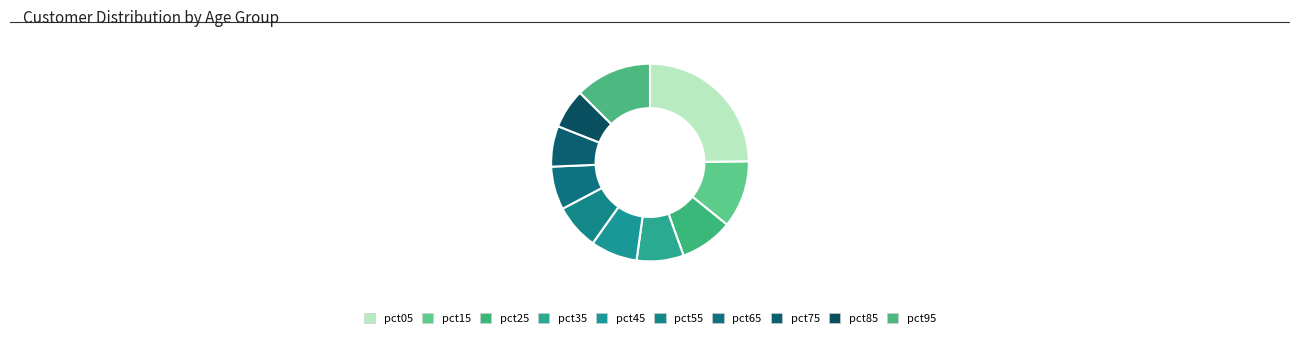

What is the smallest slice in the pie chart?

pct85